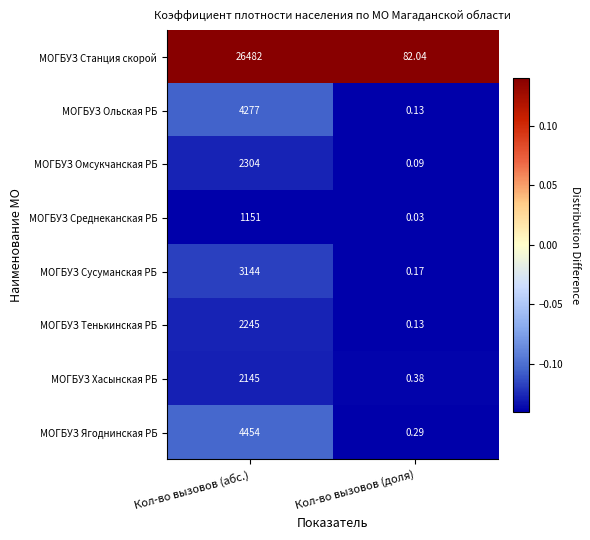

How many categories are shown in the chart?

2